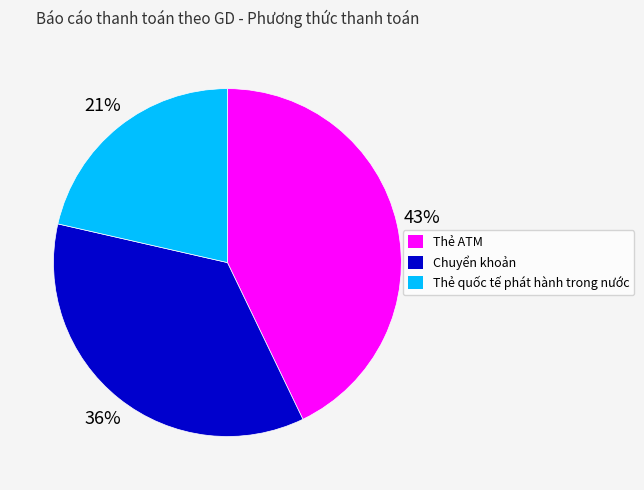

Which category has the biggest portion of the pie?

Thẻ ATM